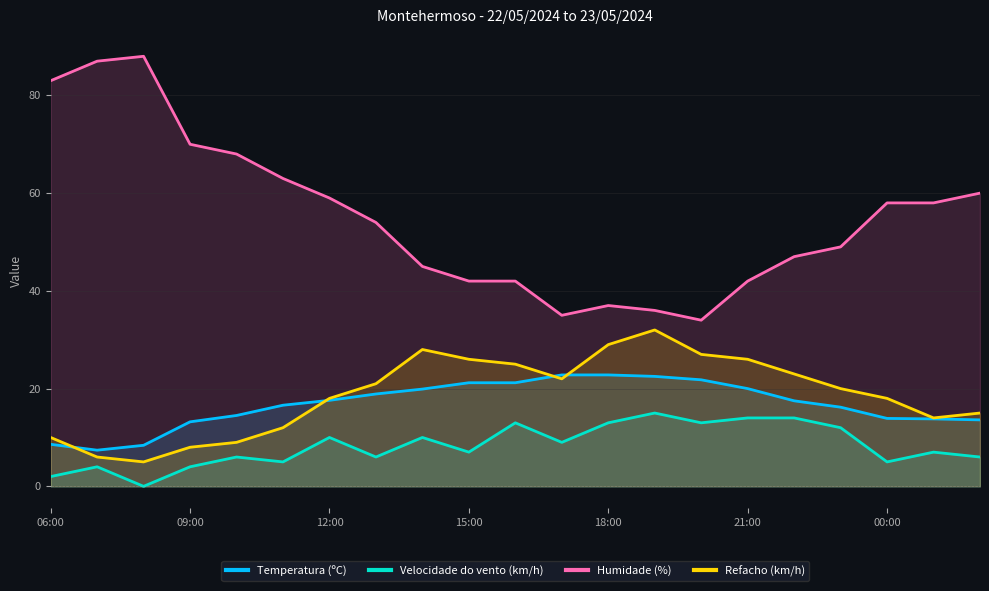

Which series has the widest spread of values?

Humidade (%)